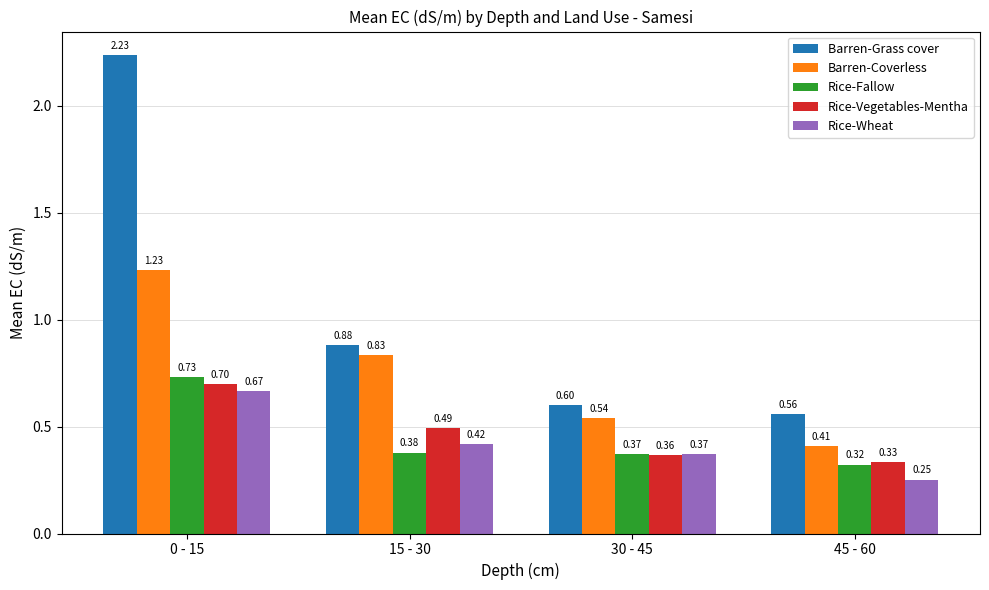

At which label does Rice-Fallow reach its peak?

0 - 15